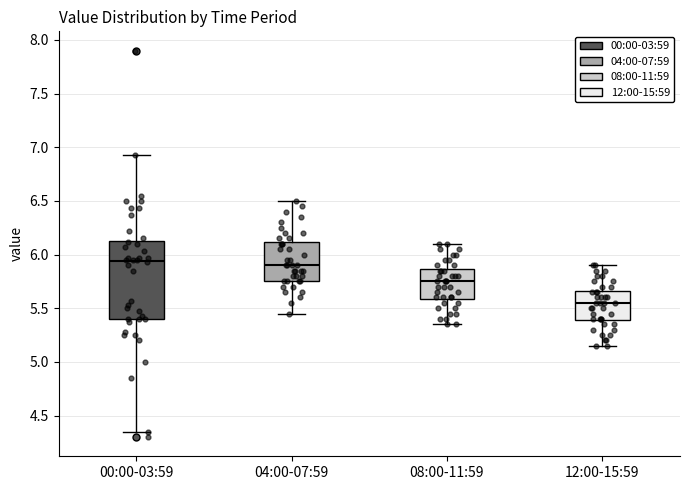

Where is the lower edge of the box for 00:00-03:59 on the y-axis? The values are not printed on the chart, so give them approximately, as read against the axis.

5.40